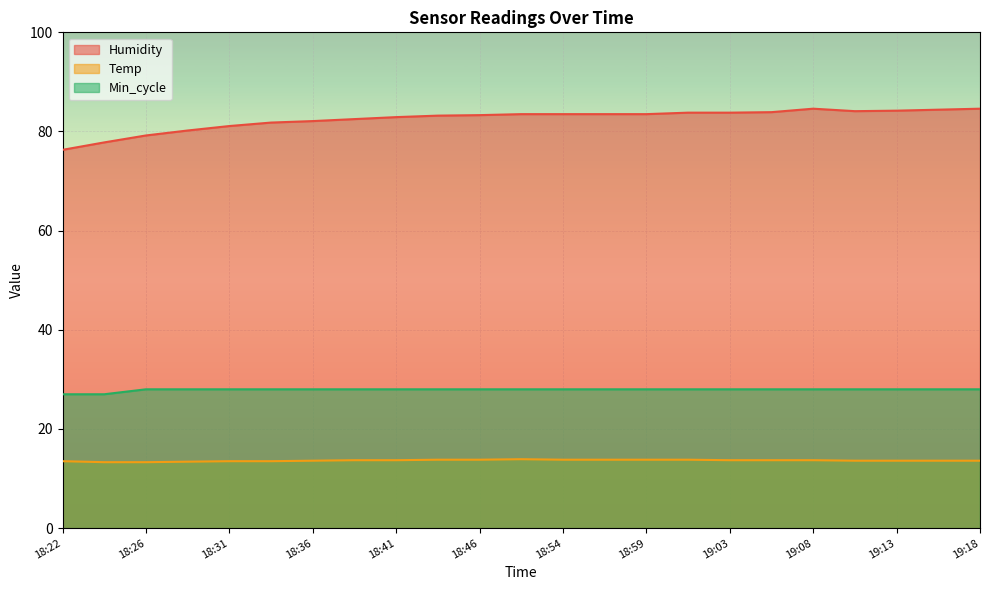

Reading left to right, what are all the values shown in this chart?

Humidity: 76.3	77.8	79.2	80.2	81.1	81.8	82.1	82.5	82.9	83.2	83.3	83.5	83.5	83.5	83.5	83.8	83.8	83.9	84.6	84.1	84.2	84.4	84.6
Temp: 13.5	13.3	13.3	13.4	13.5	13.5	13.6	13.7	13.7	13.8	13.8	13.9	13.8	13.8	13.8	13.8	13.7	13.7	13.7	13.6	13.6	13.6	13.6
Min_cycle: 27.0	27.0	28.0	28.0	28.0	28.0	28.0	28.0	28.0	28.0	28.0	28.0	28.0	28.0	28.0	28.0	28.0	28.0	28.0	28.0	28.0	28.0	28.0